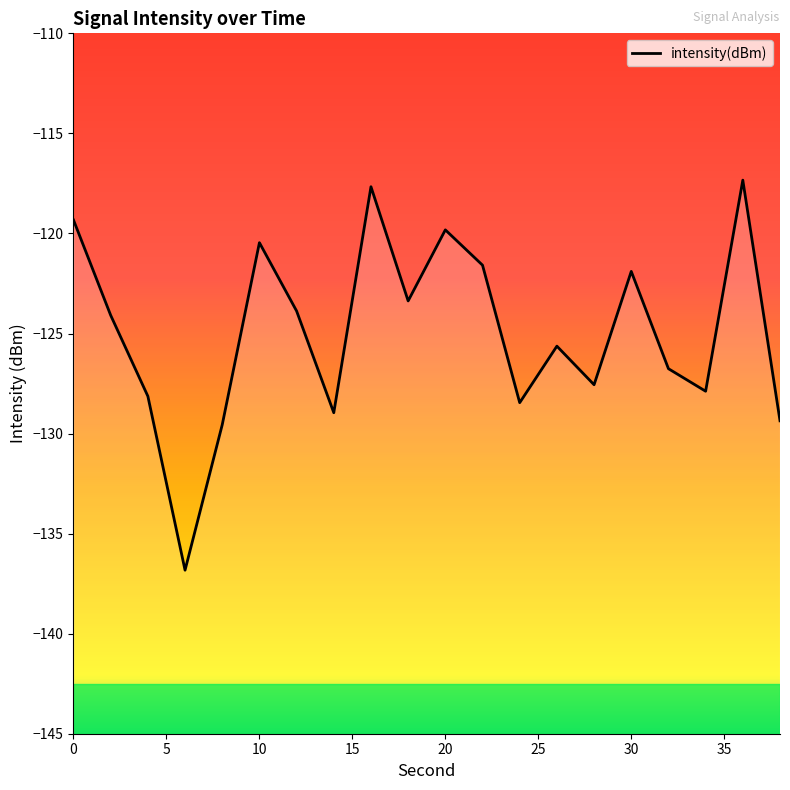

At which category does the data reach its first local peak?

10